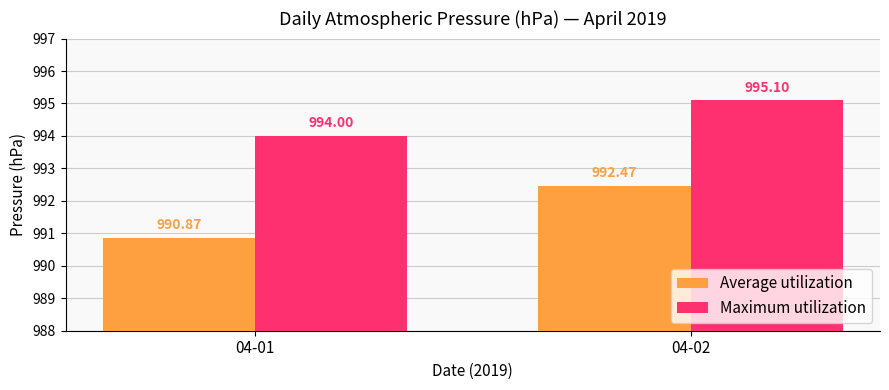

How many Average utilization values are between 990 and 992?

1